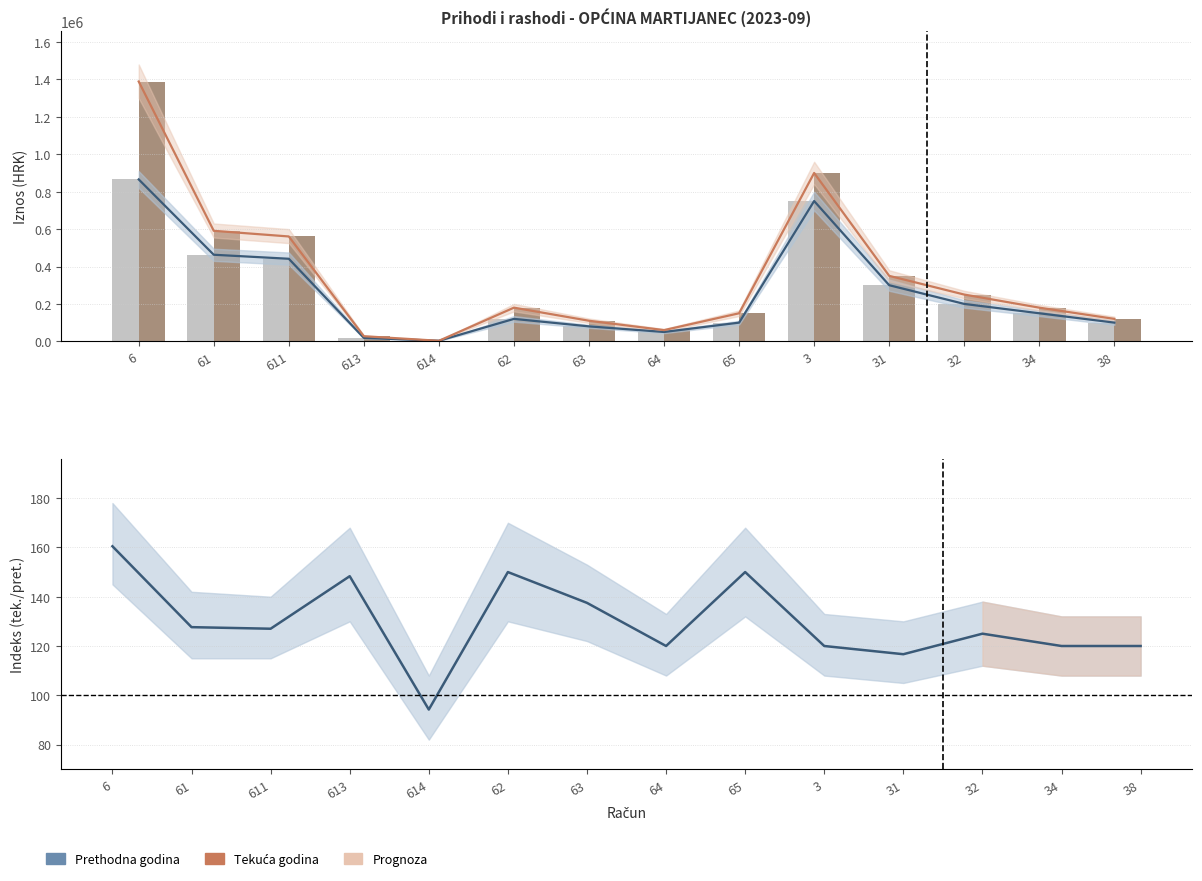

Between 611 and 64, which is larger?

611